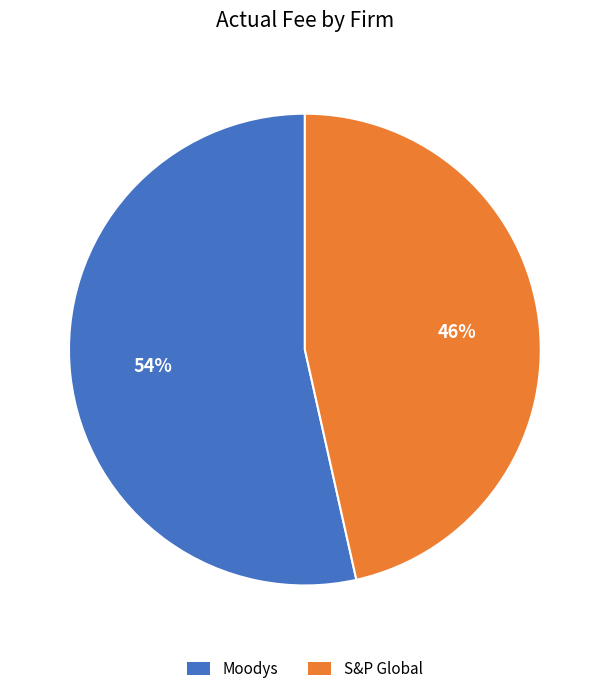

Which slice represents more than half of the pie?

Moodys